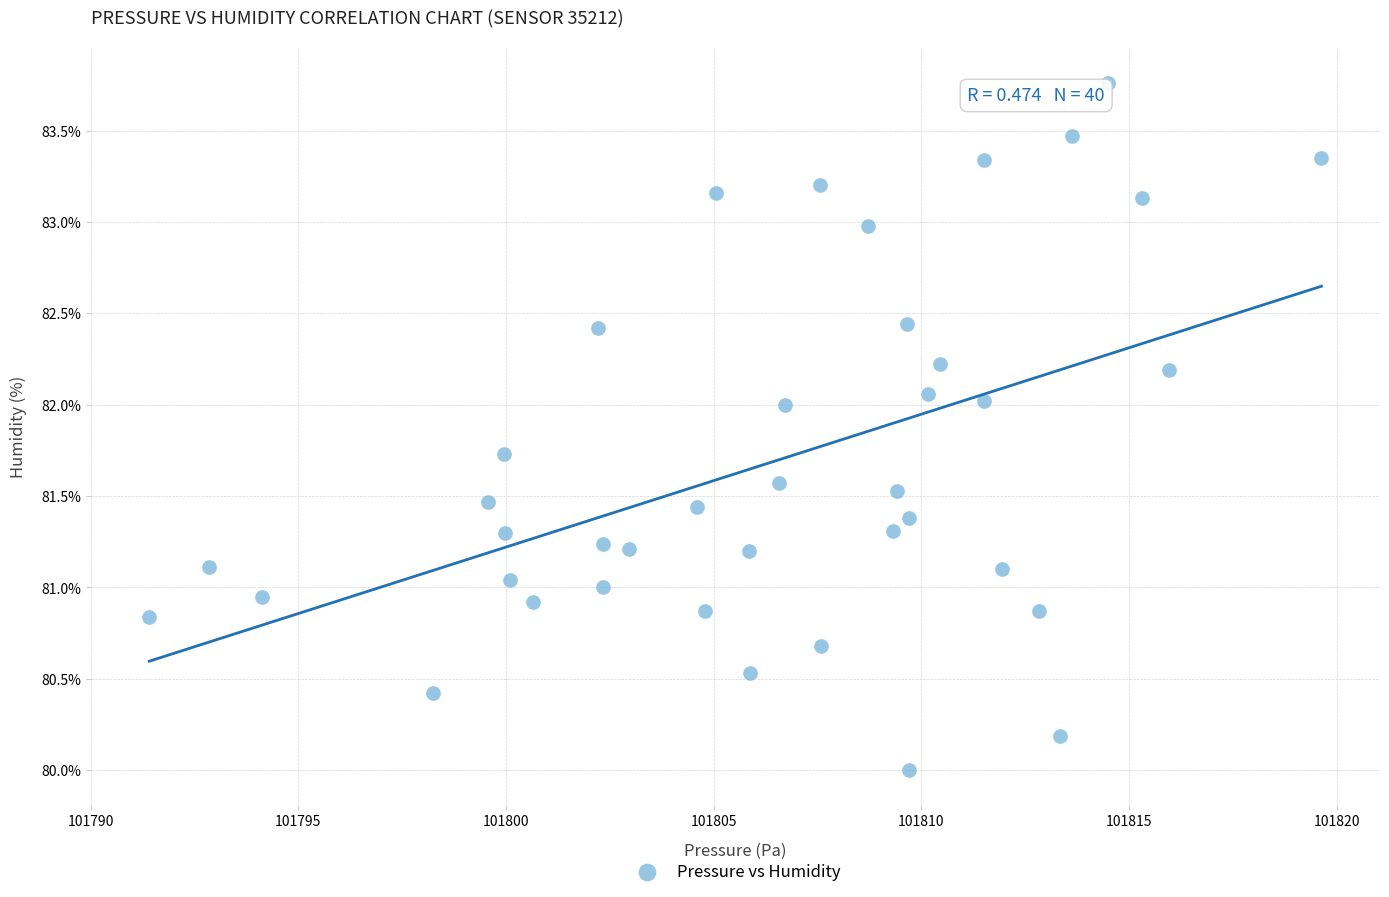

What is the range of X values (max minus min)?

28.2